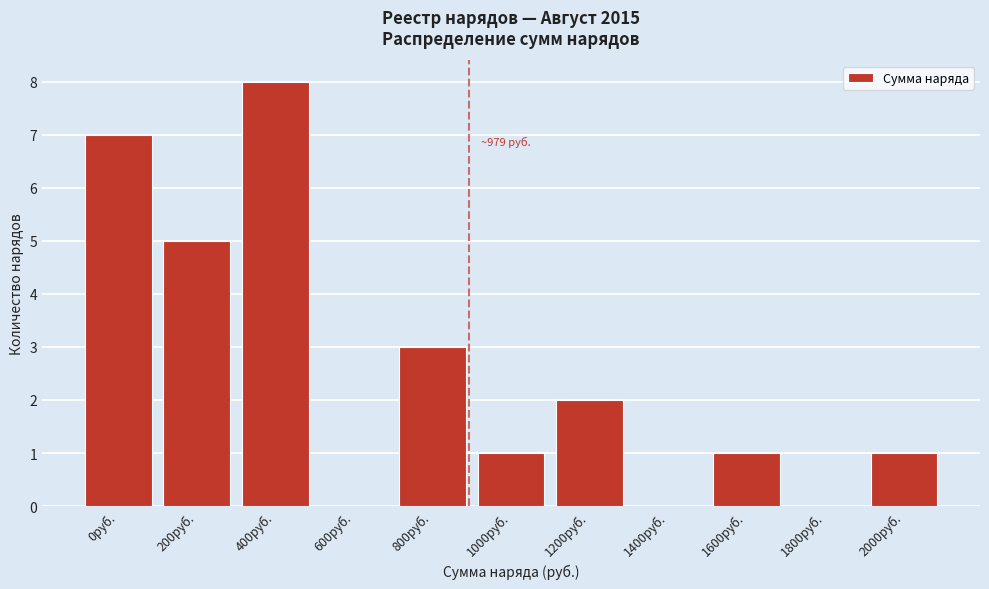

Reading right to left, list all the values displayed in this chart.

2000руб.=1	1800руб.=0	1600руб.=1	1400руб.=0	1200руб.=2	1000руб.=1	800руб.=3	600руб.=0	400руб.=8	200руб.=5	0руб.=7